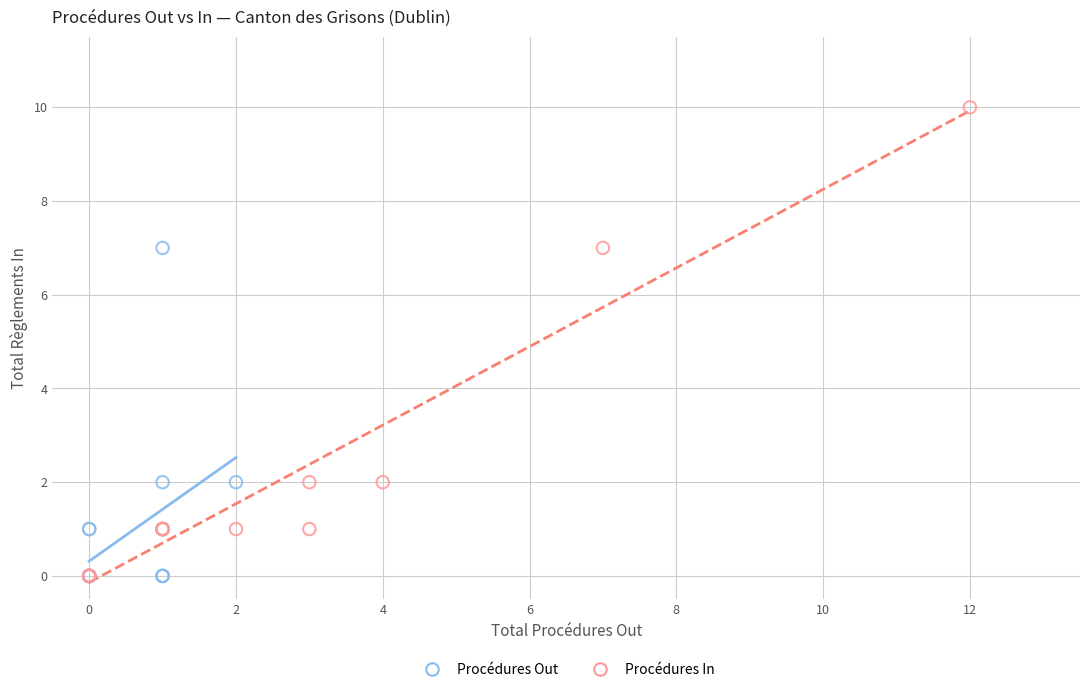

Which series contains the highest Y value?

Procédures In